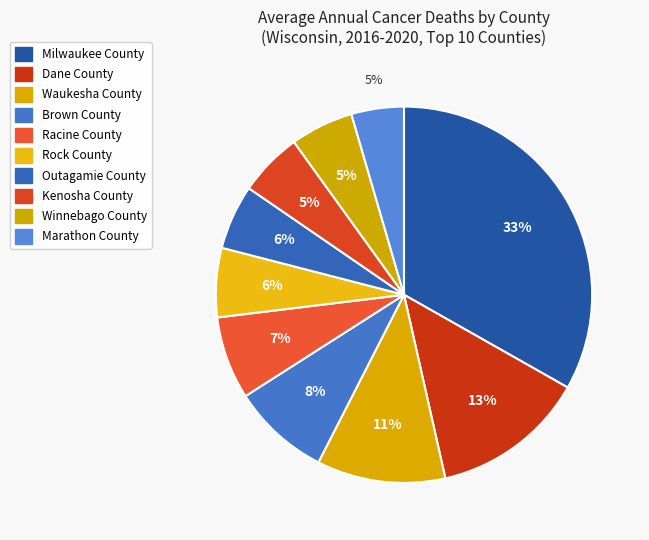

What is the ratio of the value at Racine County to the value at Kenosha County?

1.3